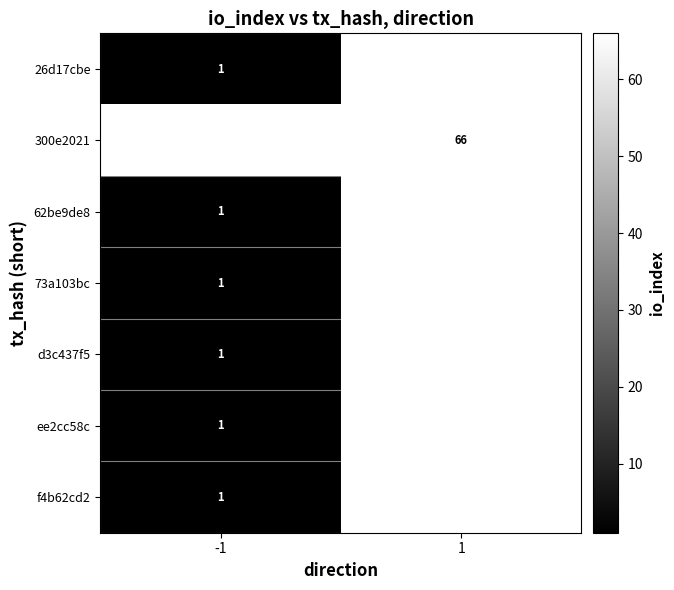

True or false: f4b62cd2 has a value of 1.0 at -1.

True